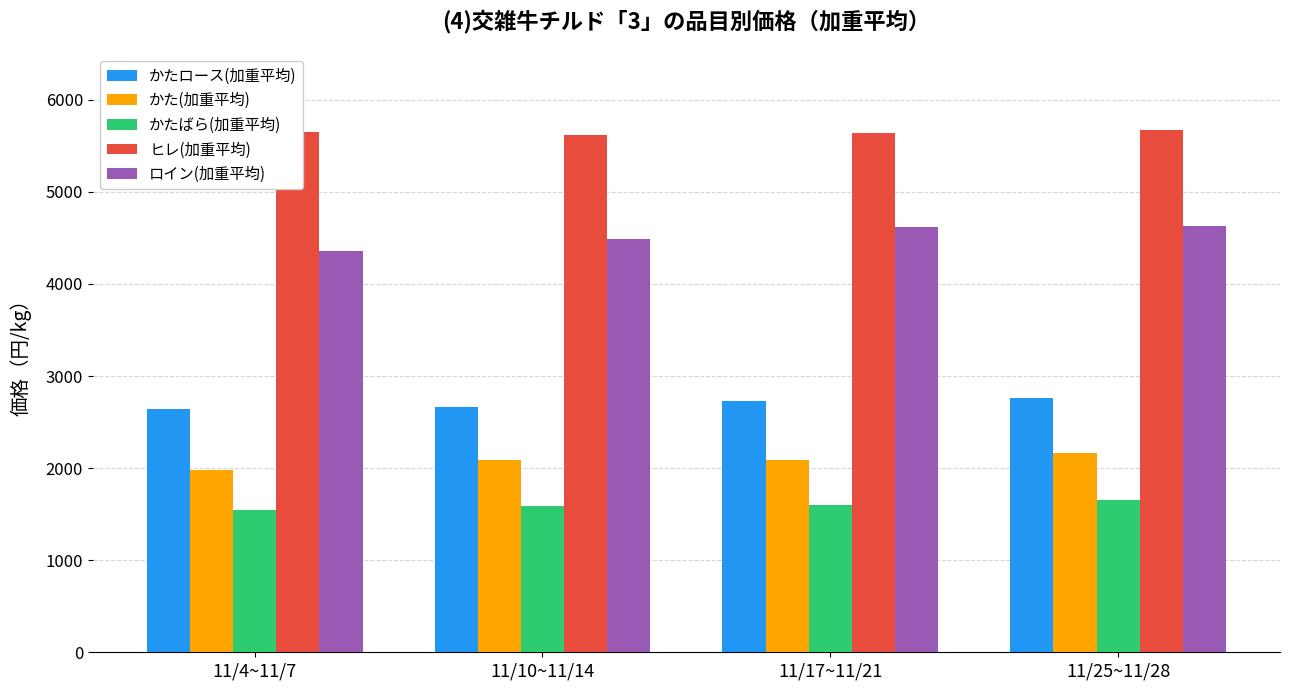

At how many categories does at least one series exceed 1880?

4